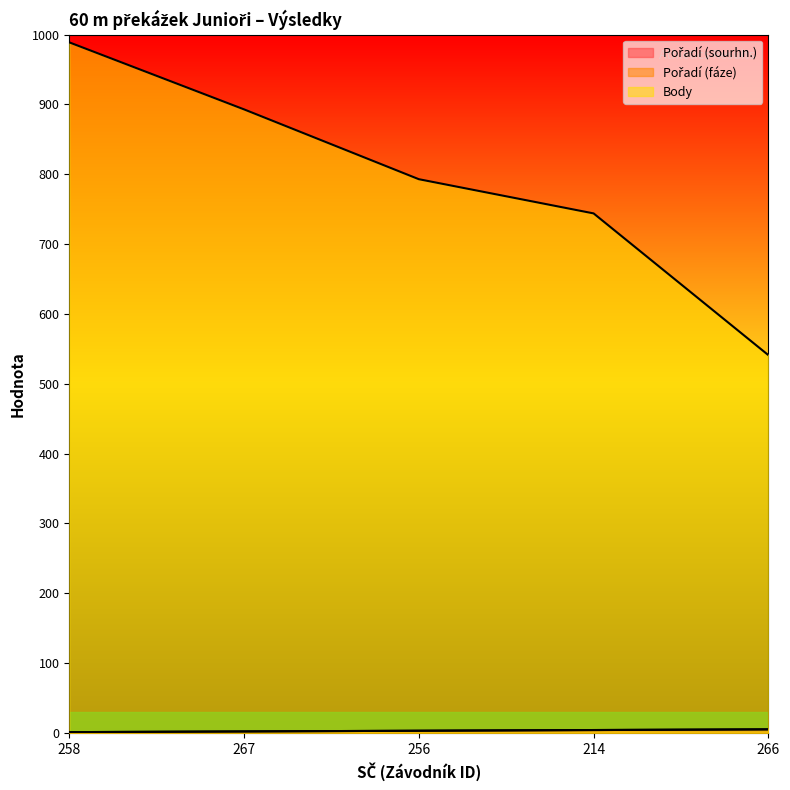

True or false: Body and Pořadí (sourhn.) intersect in this chart.

False